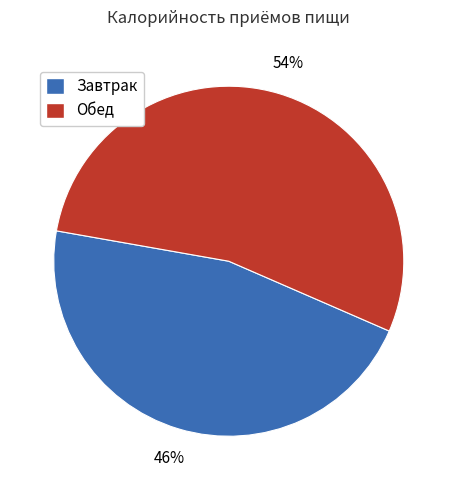

Approximately how many times larger is the value at Обед compared to Завтрак?

1.2